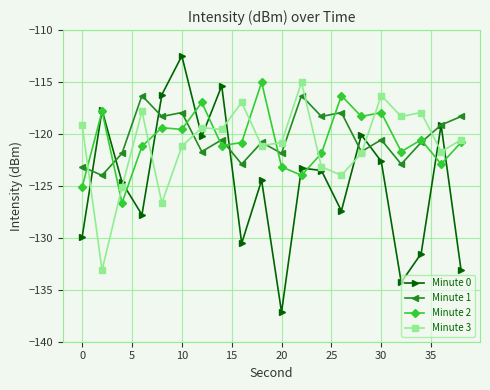

Which series has the widest spread of values?

Minute 0